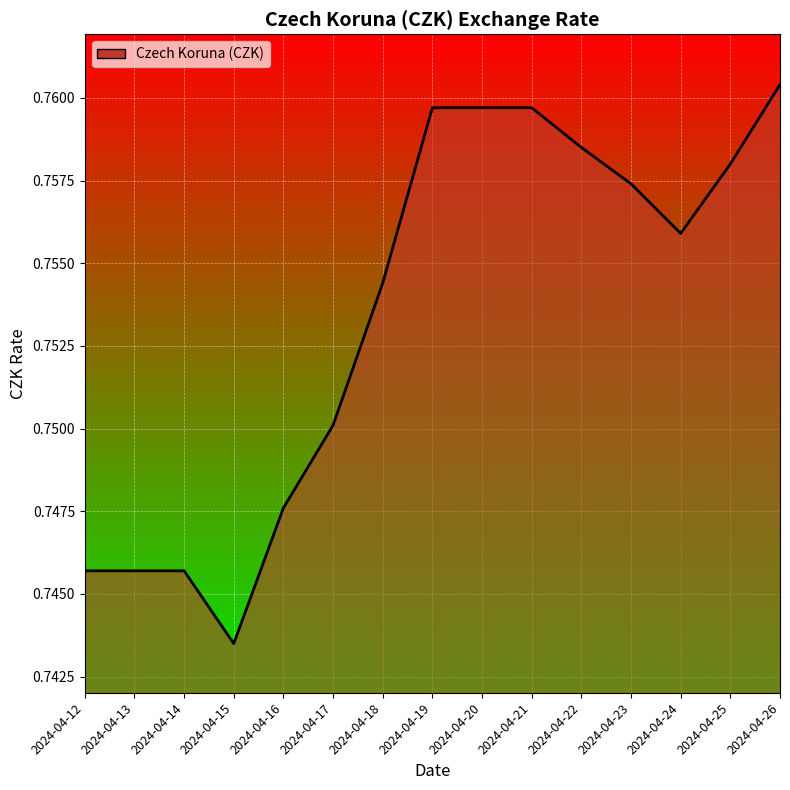

What is the sum of the values at 2024-04-13 and 2024-04-17?

1.5